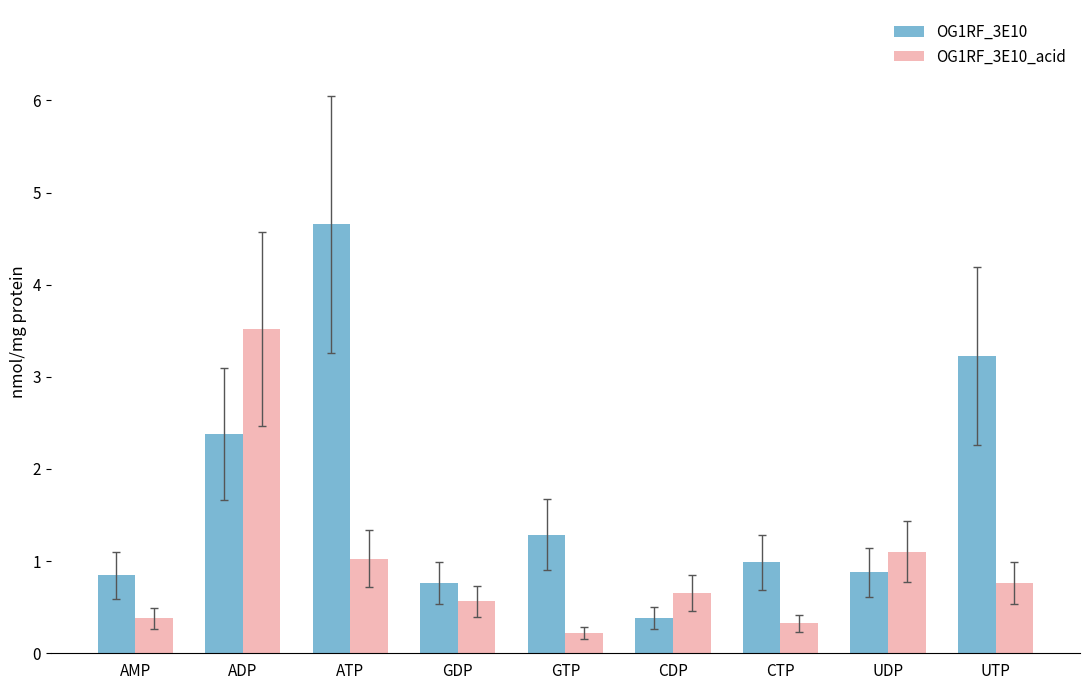

Are the bars grouped side by side (vs. stacked)?

Yes